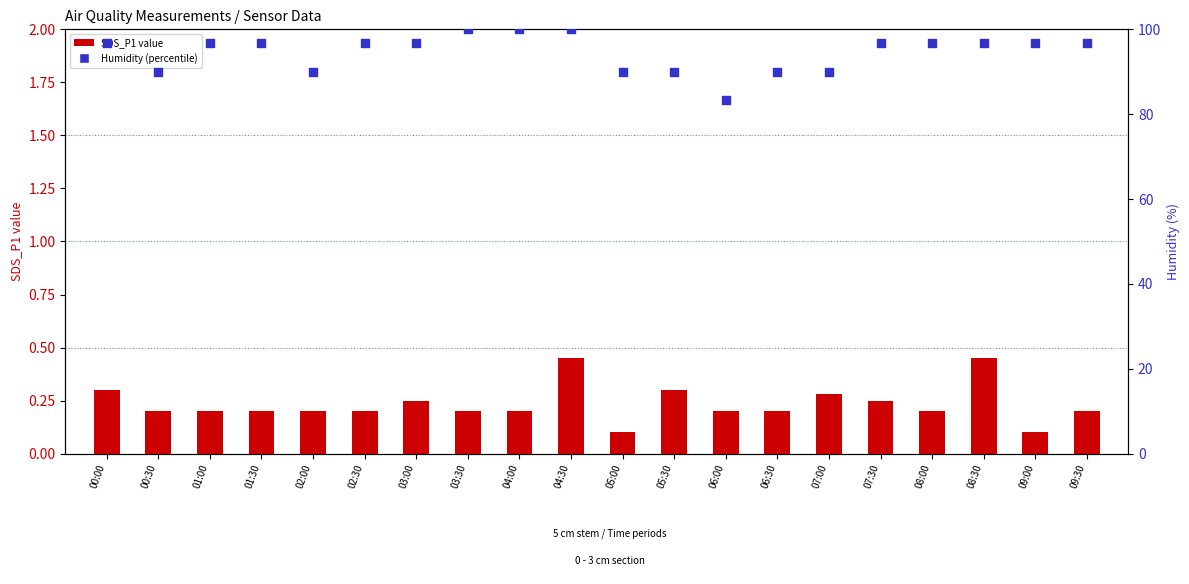

Which series has the widest spread of Y values?

Humidity %